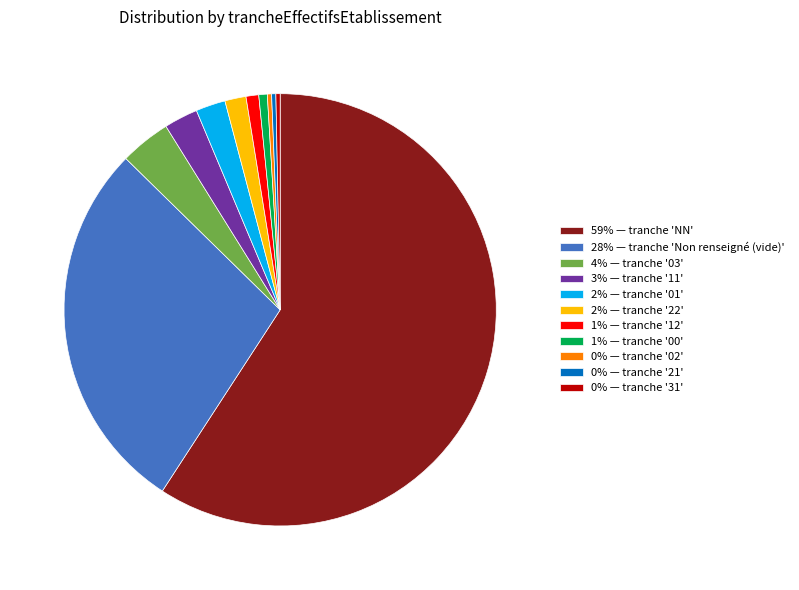

The 3% — tranche '11' slice represents 8% of the pie. True or false?

False